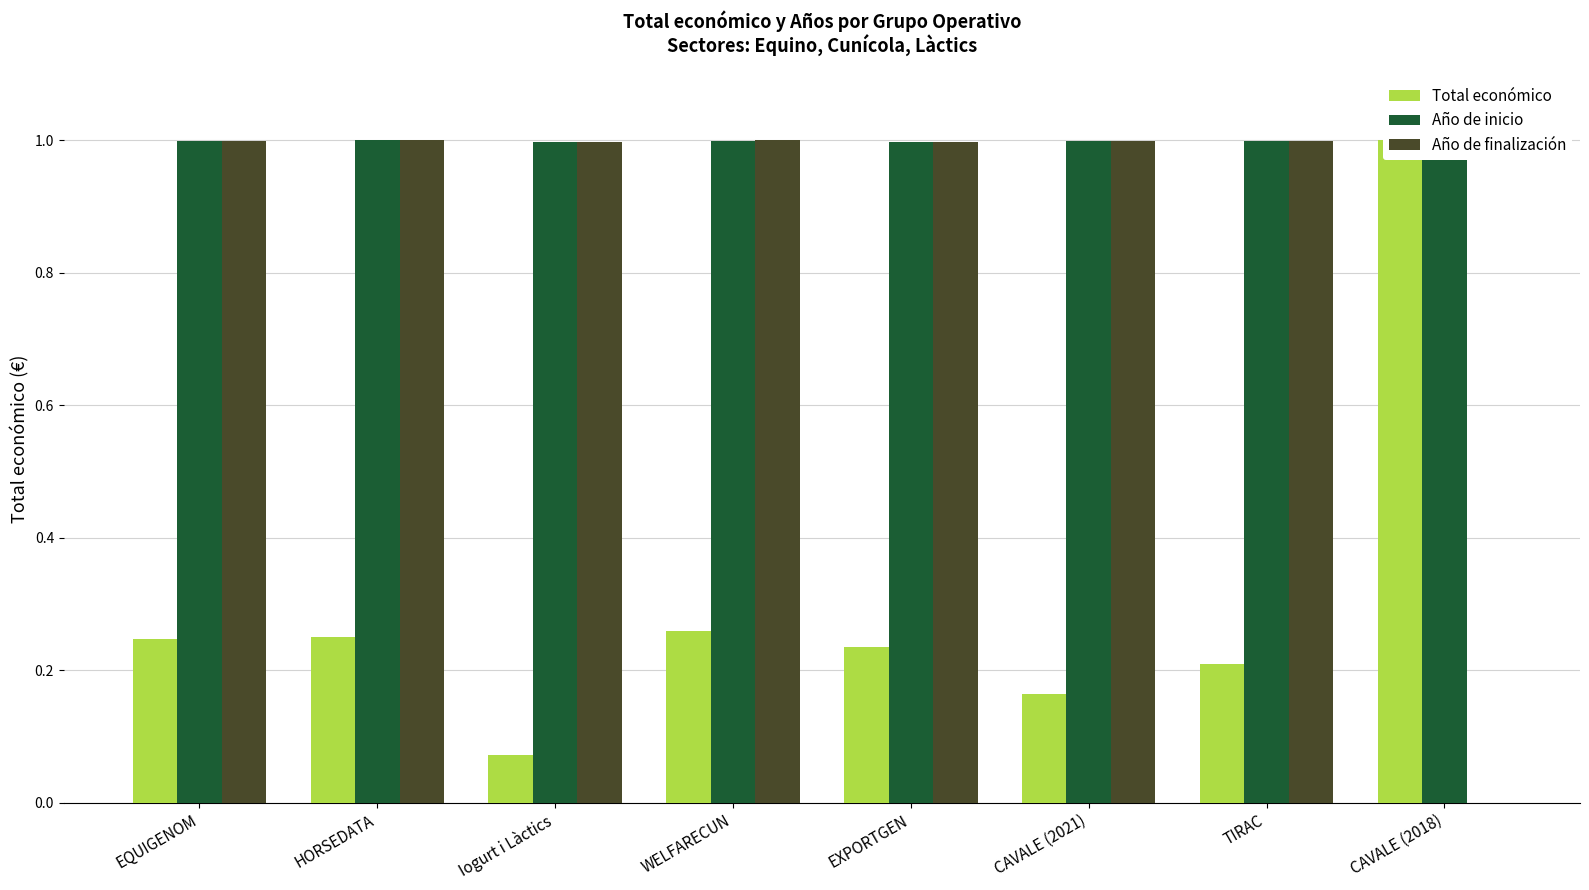

How many distinct data groups are displayed?

3